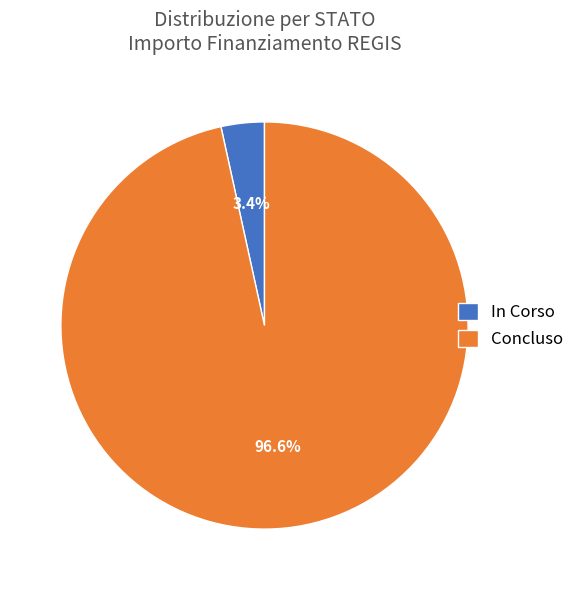

To the nearest percent, what percentage of the pie is In Corso?

3%